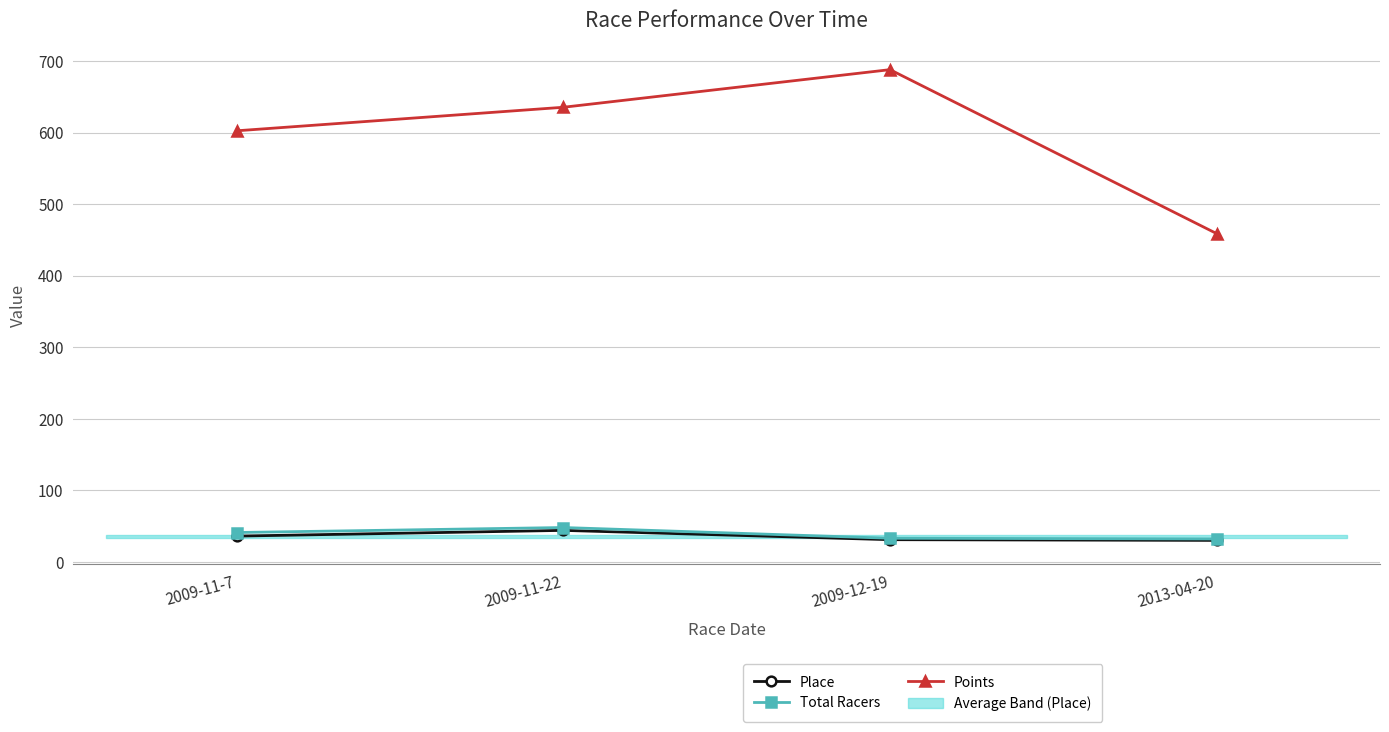

Rank the categories by Points value from lowest to highest.

2013-04-20, 2009-11-7, 2009-11-22, 2009-12-19